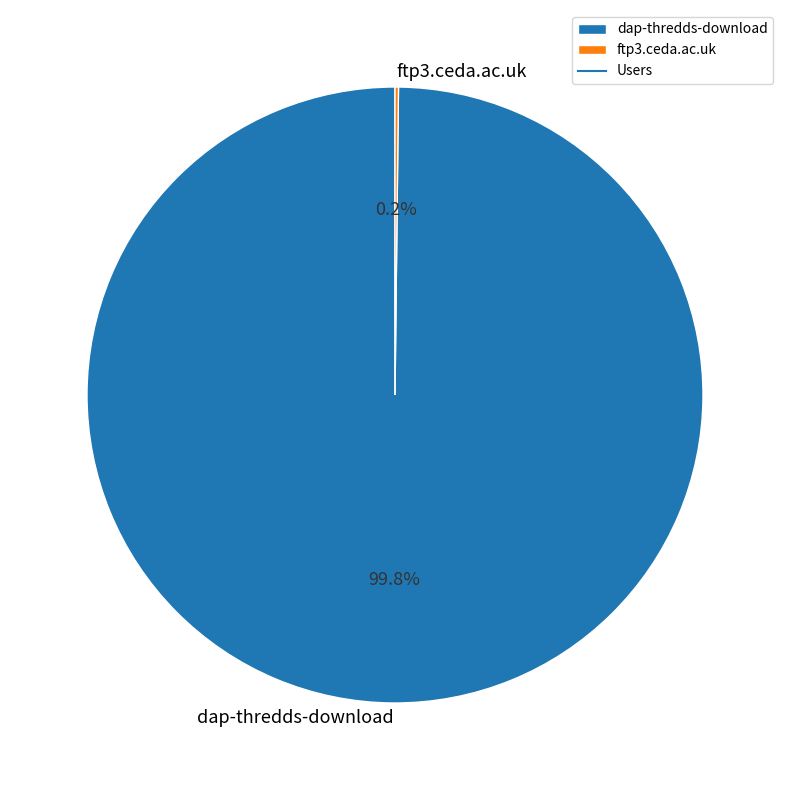

Which category accounts for the majority?

dap-thredds-download